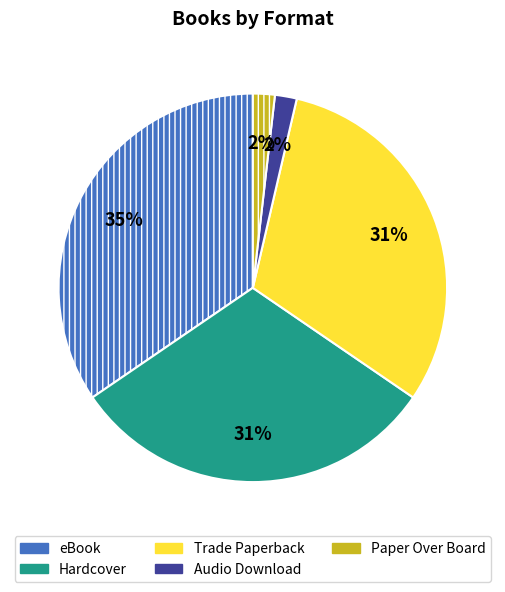

To the nearest percent, what is the difference between the largest and smallest slice percentages?

33%